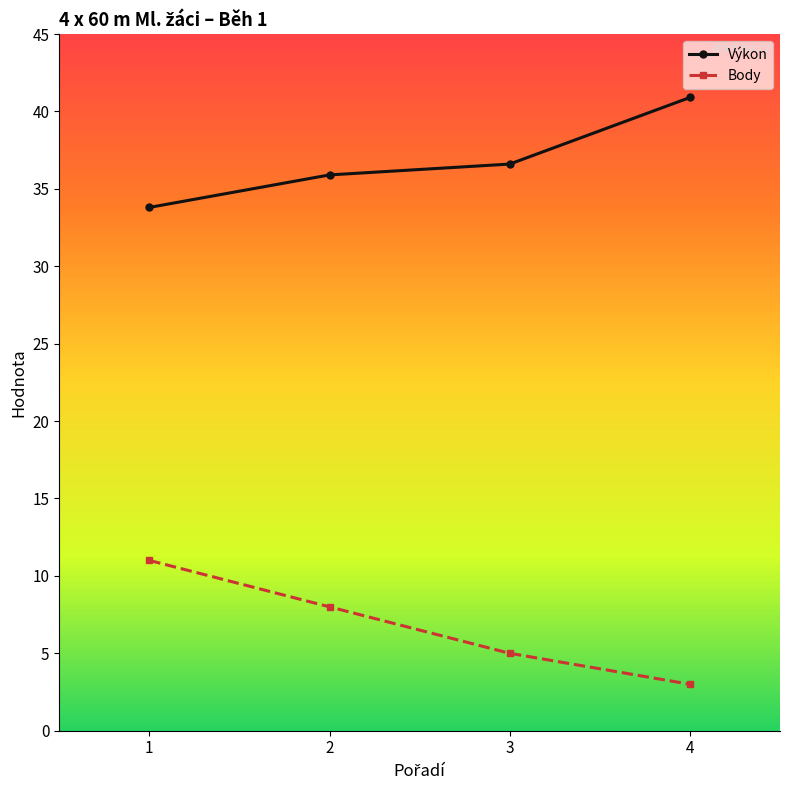

What is the sum of all Body values?

27.0